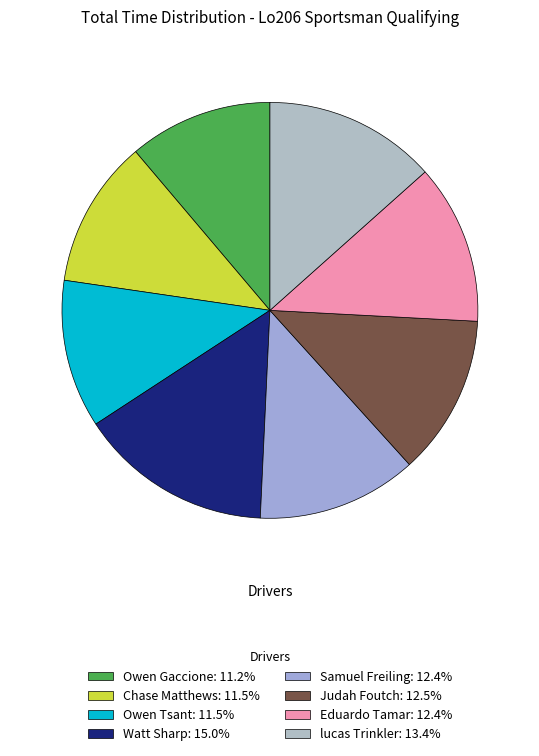

Is the sum of lucas Trinkler and Watt Sharp greater than half?

No